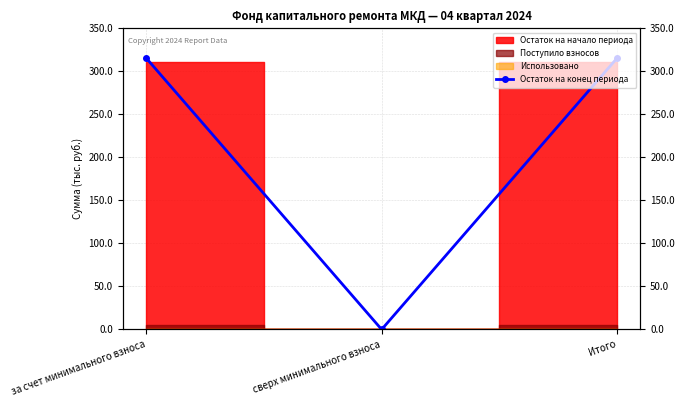

What is the label of the 3rd point from the right?

за счет минимального взноса